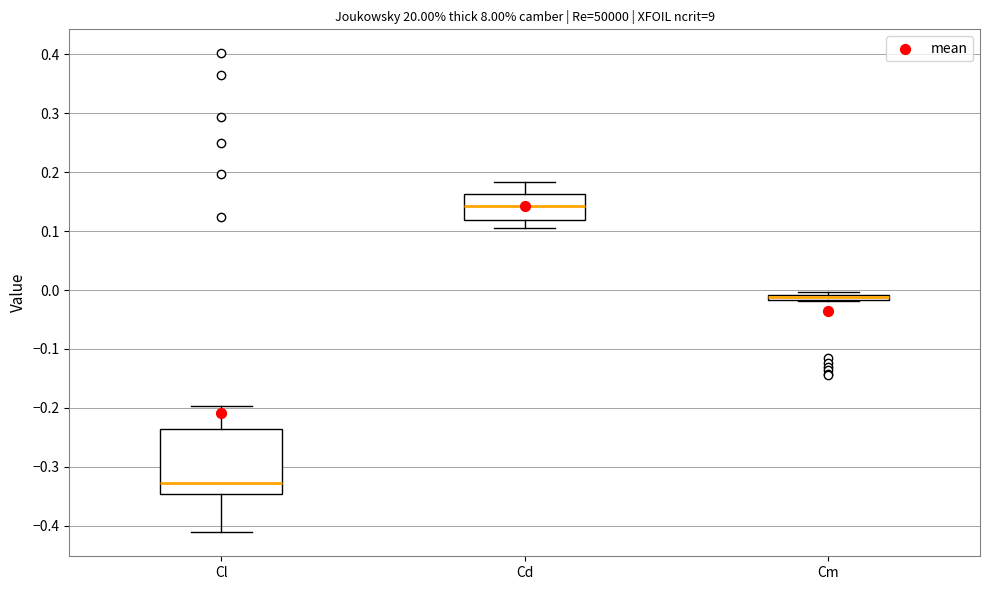

Which box is the tallest, from its lower edge to its upper edge?

Cl